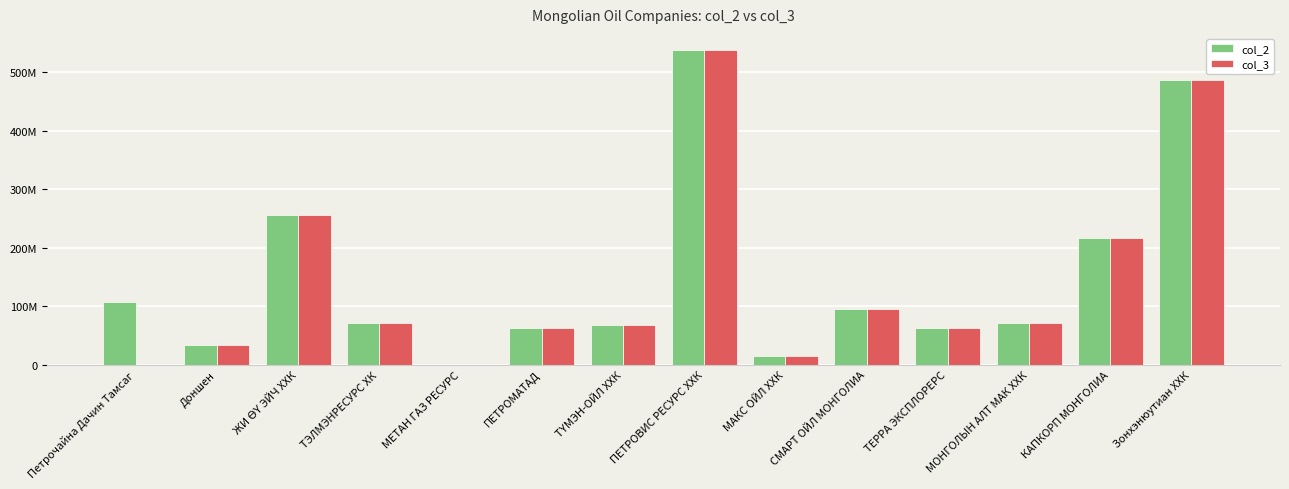

What is the label of the 1st bar from the left?

Петрочайна Дачин Тамсаг